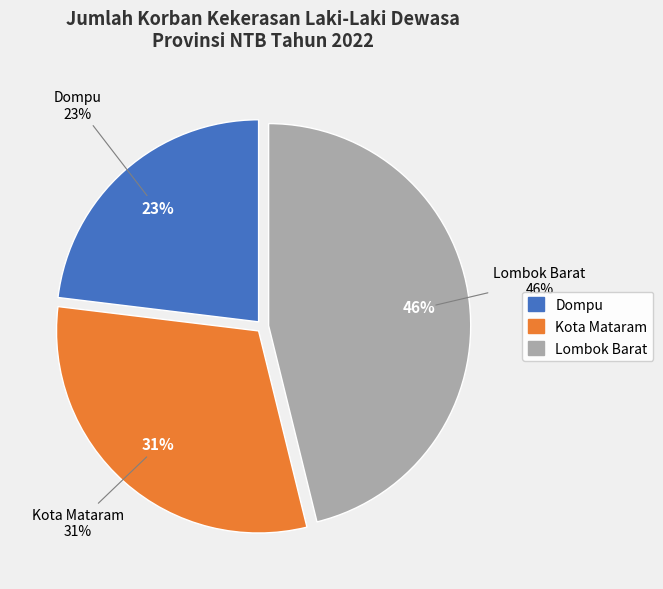

How many segments does this pie chart have?

3